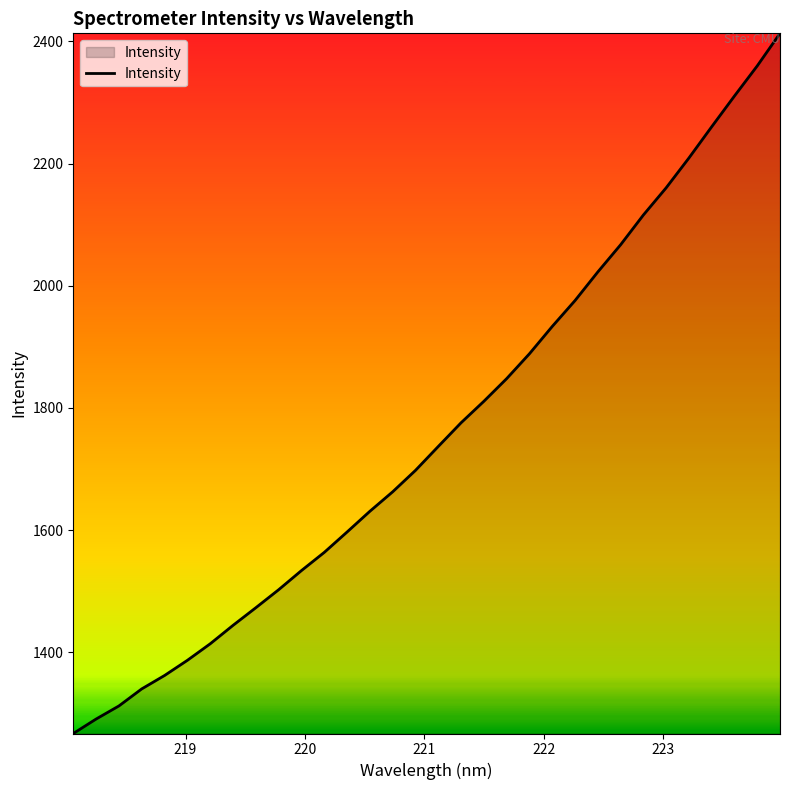

What is the smallest value displayed?

1267.2